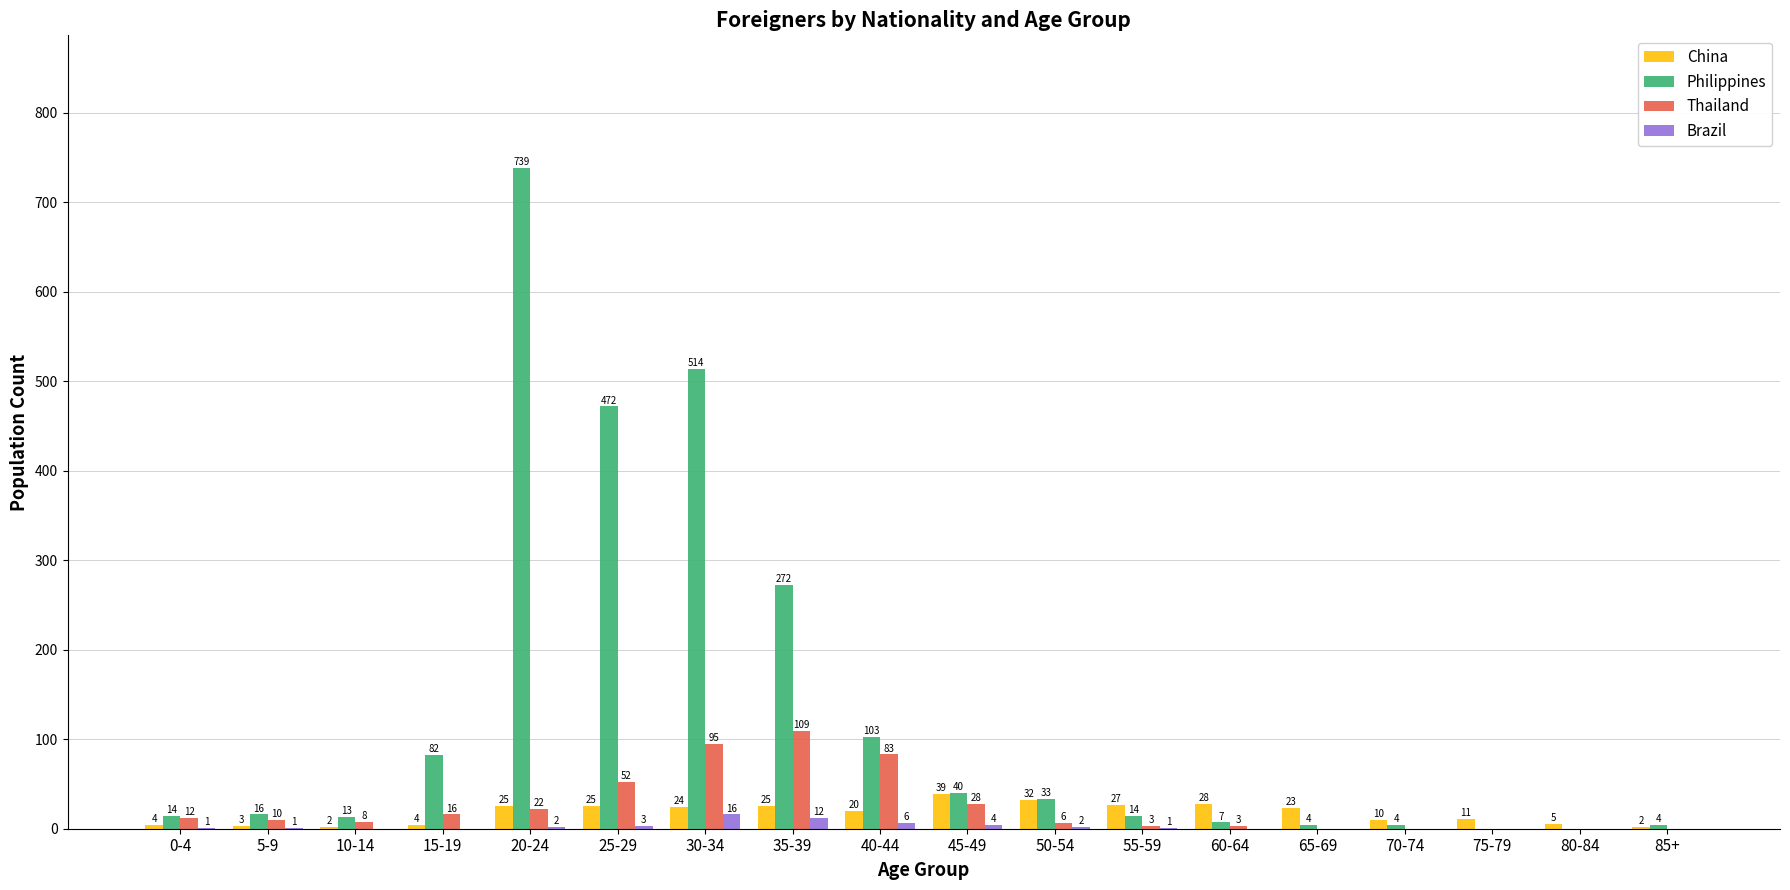

Which category has the highest value in the Thailand series?

35-39